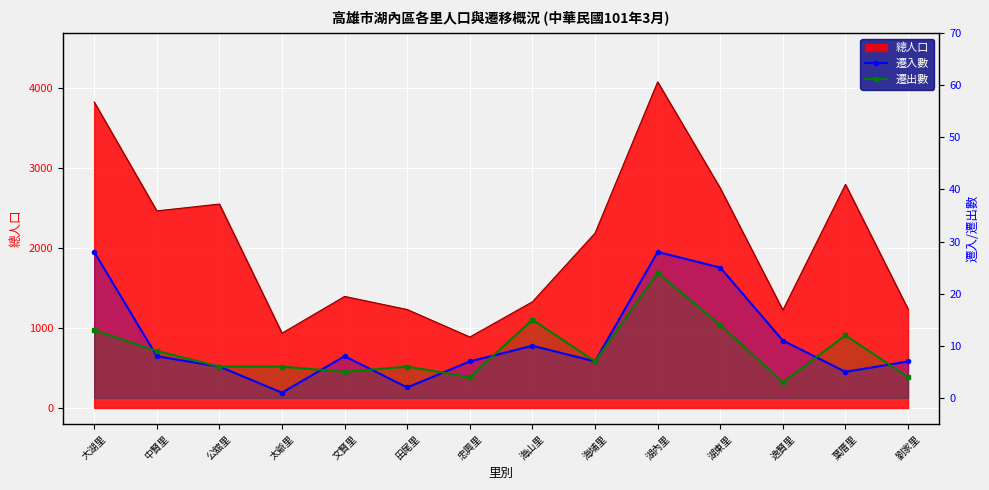

What is the label of the 11th point from the right?

太爺里